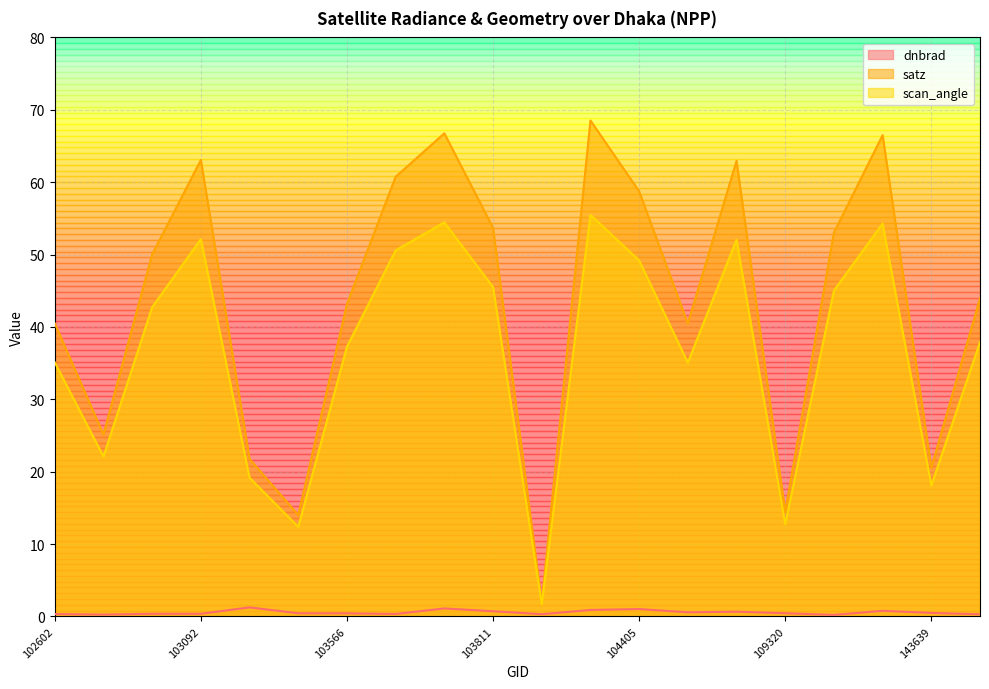

Which series has the largest total across all categories?

satz